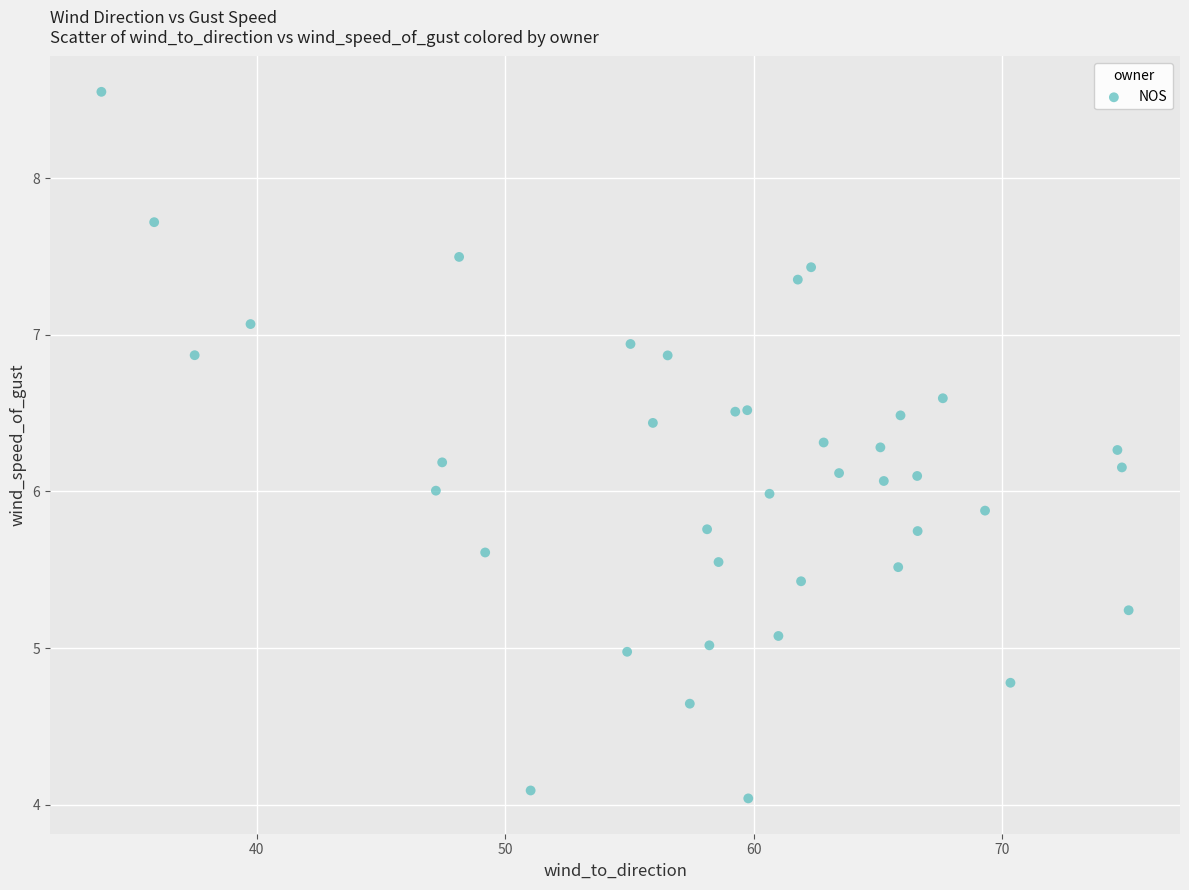

What is the range of Y values (max minus min)?

4.5